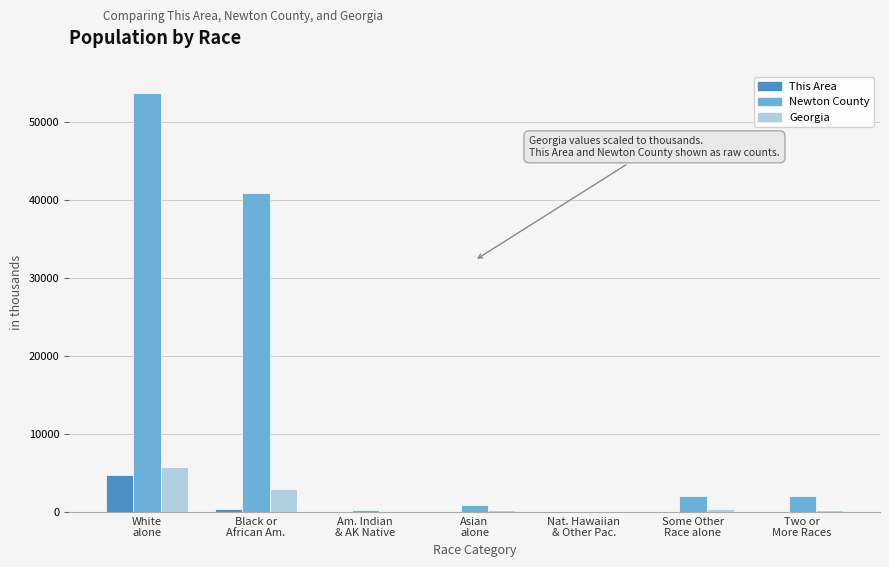

What is the sum of all Newton County values?

99958.0